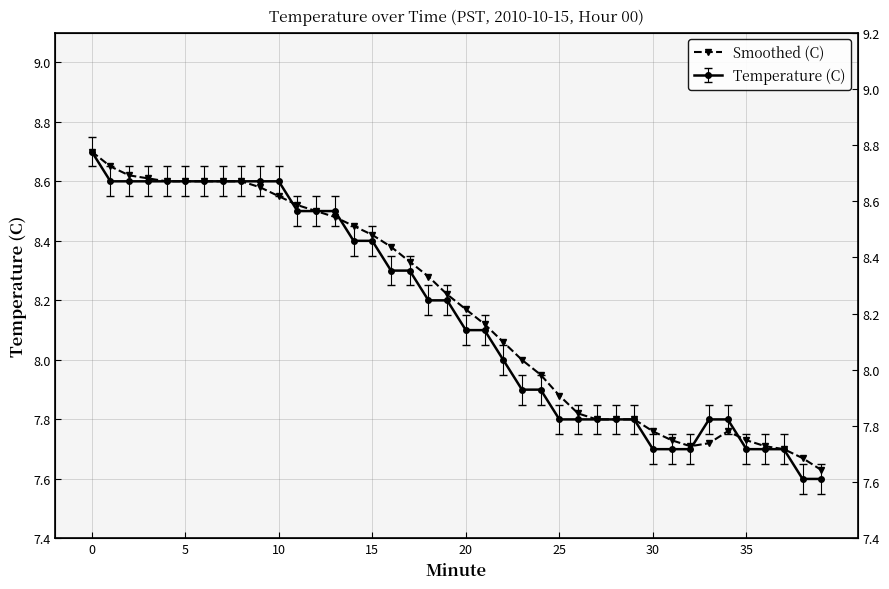

How many points are lower than both their immediate neighbors (excluding endpoints)?

1